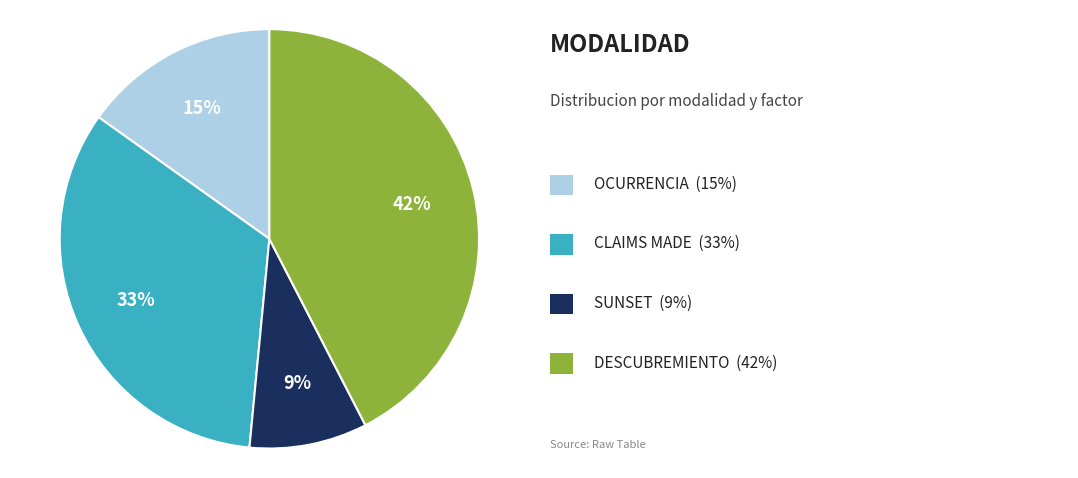

Does any single category account for the majority?

No